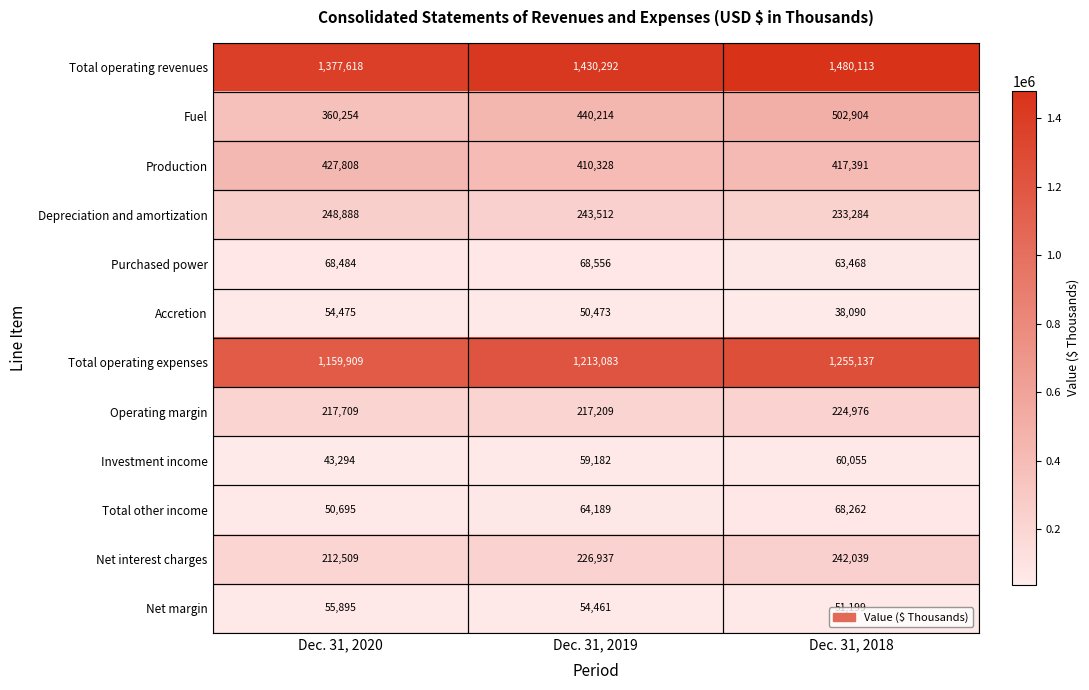

List the series in order of their peak value, highest first.

Total operating revenues, Total operating expenses, Fuel, Production, Depreciation and amortization, Net interest charges, Operating margin, Purchased power, Total other income, Investment income, Net margin, Accretion